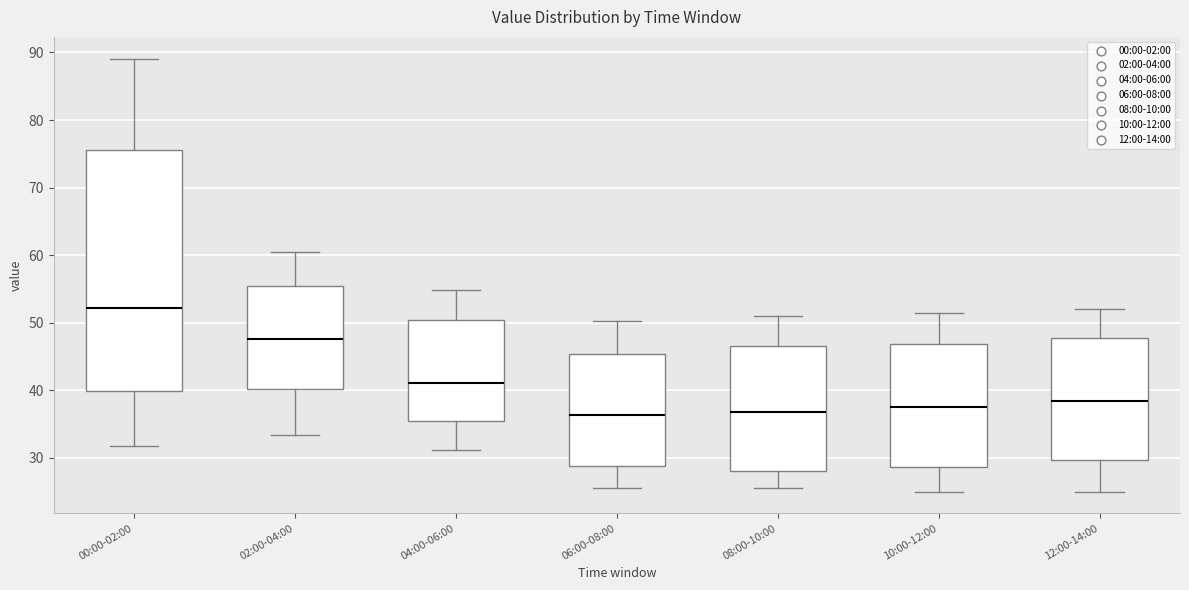

Which box has the highest median line?

00:00-02:00